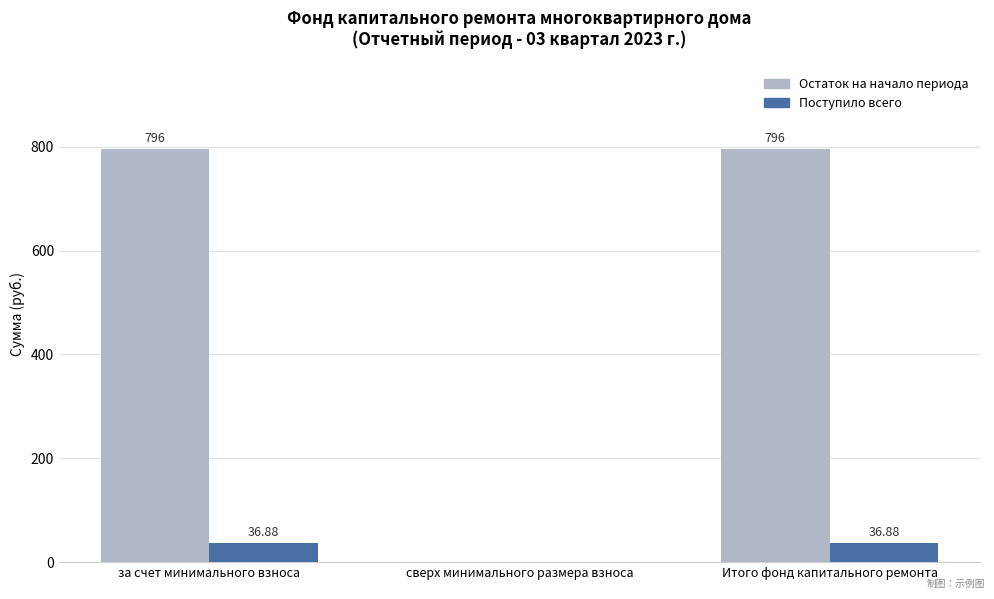

How many groups of bars are there?

3